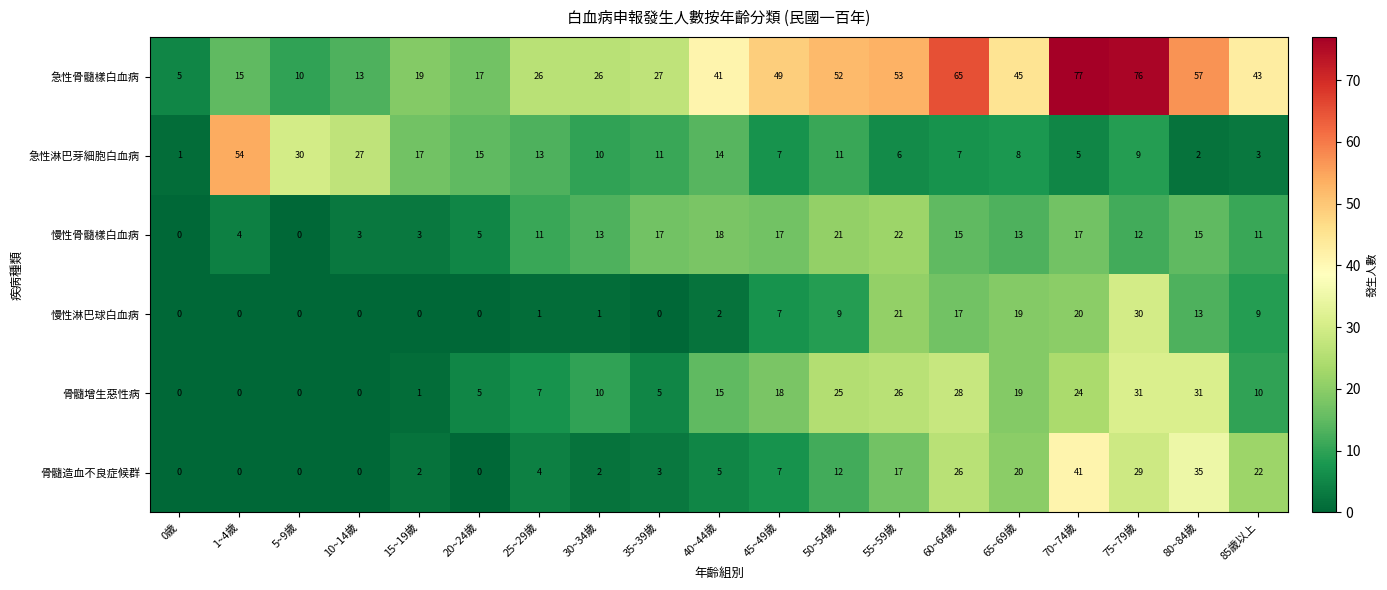

The 骨髓增生惡性病 series shows 6 at 30~34歲. True or false?

False